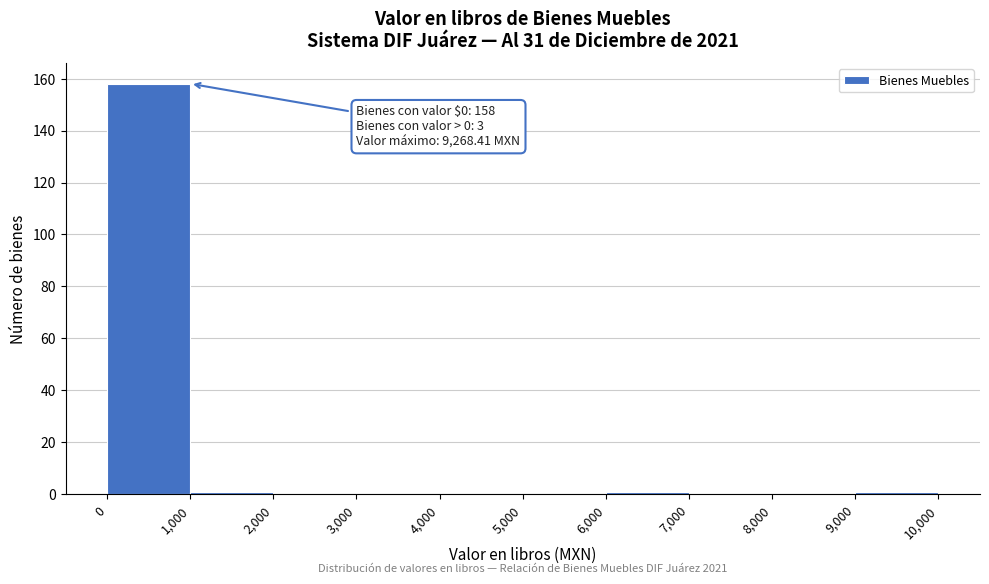

Which range on the x-axis has the tallest bar?

0 to 1,000